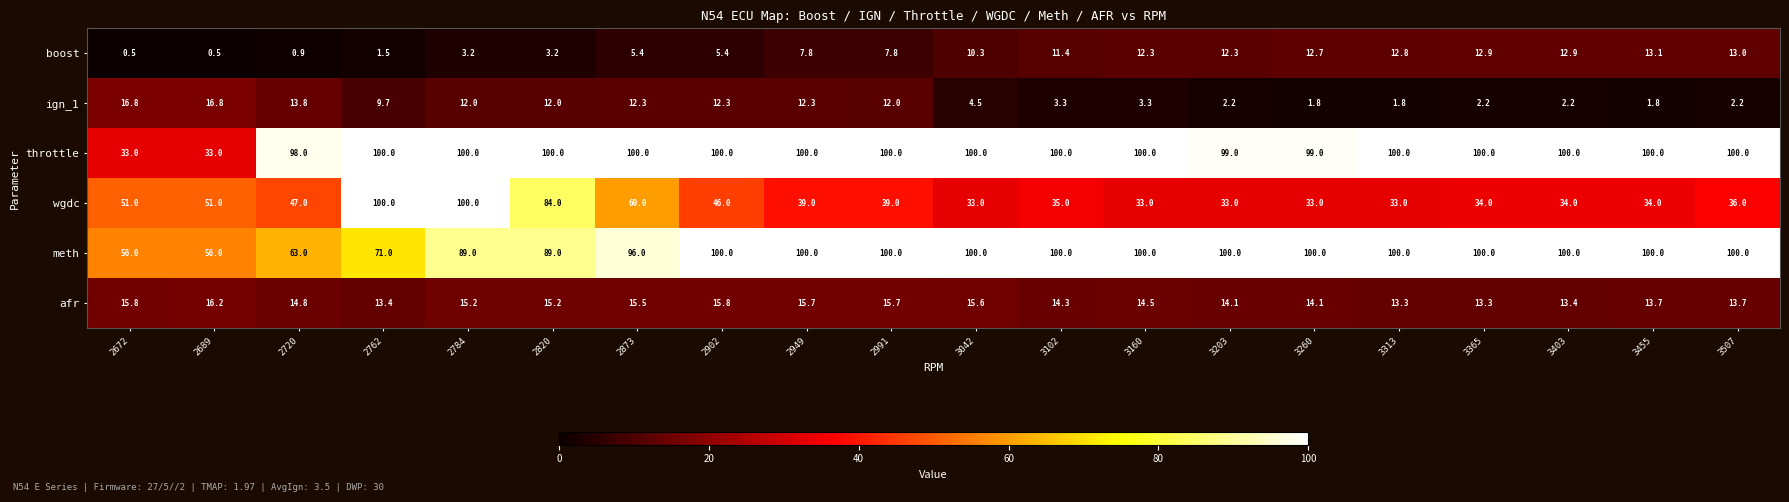

Where does the afr series first go above 14?

2672